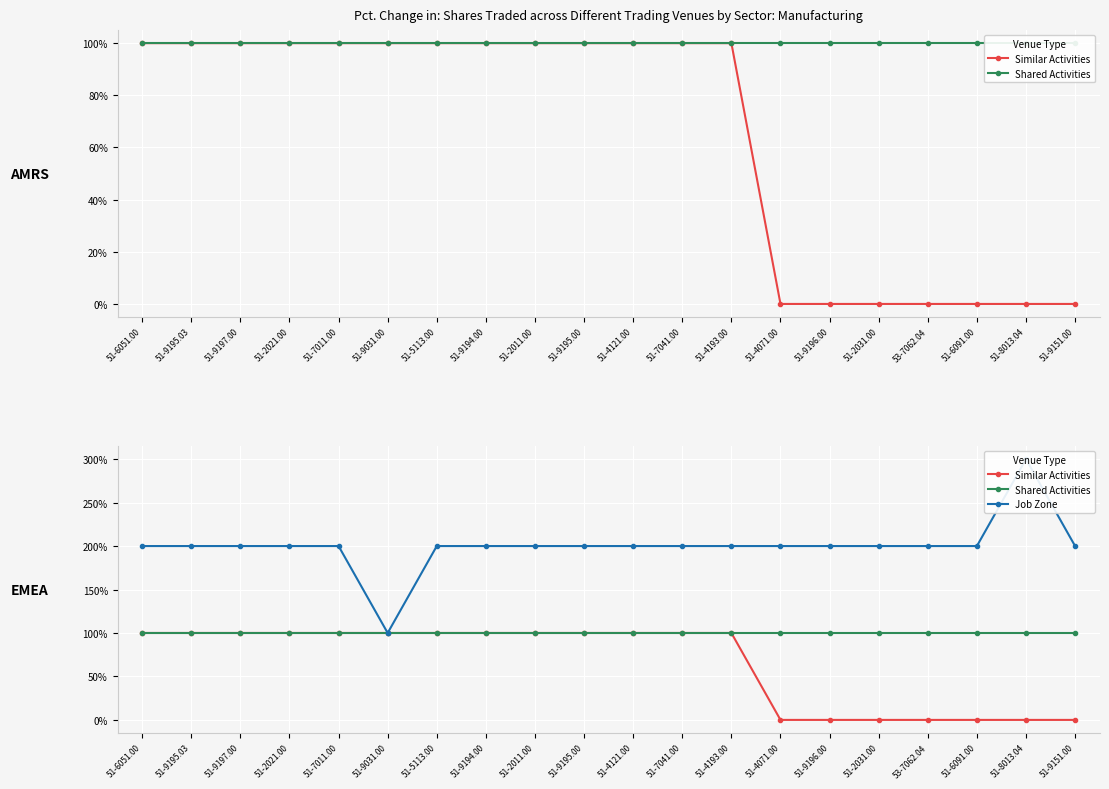

How many values in the Job Zone series are below 2?

1